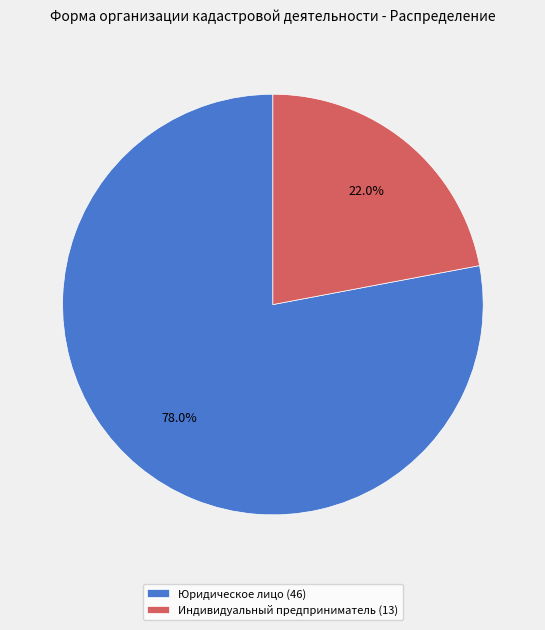

What portion of the pie excludes Юридическое лицо?

22.0%